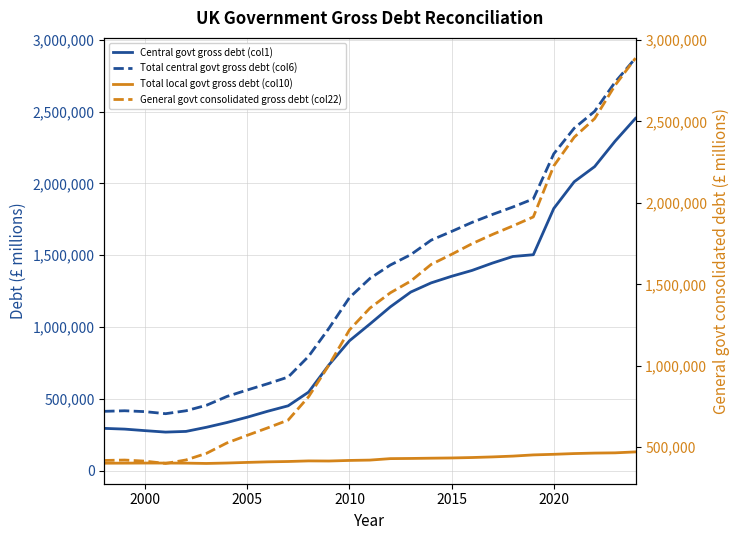

Which series has the largest total across all categories?

General govt consolidated gross debt (col22)